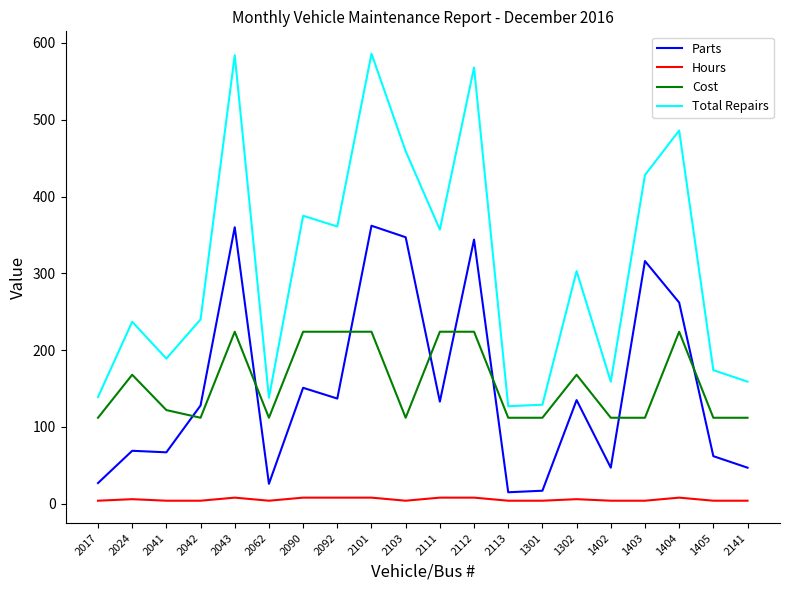

What is the maximum value for Parts?

362